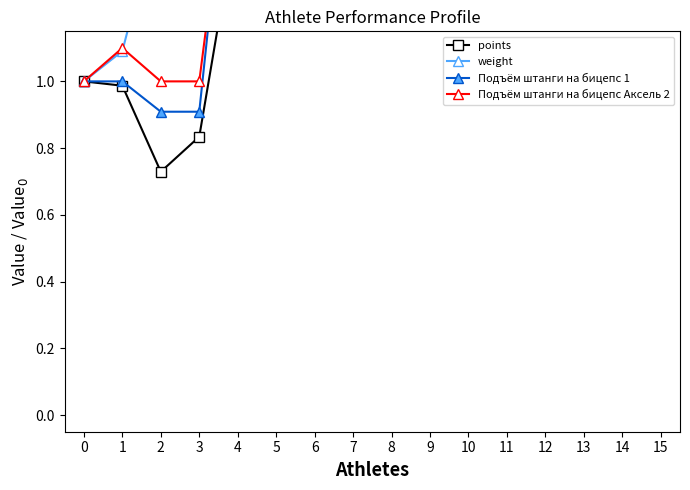

True or false: Подъём штанги на бицепс 1 and Подъём штанги на бицепс Аксель 2 cross at least once.

True